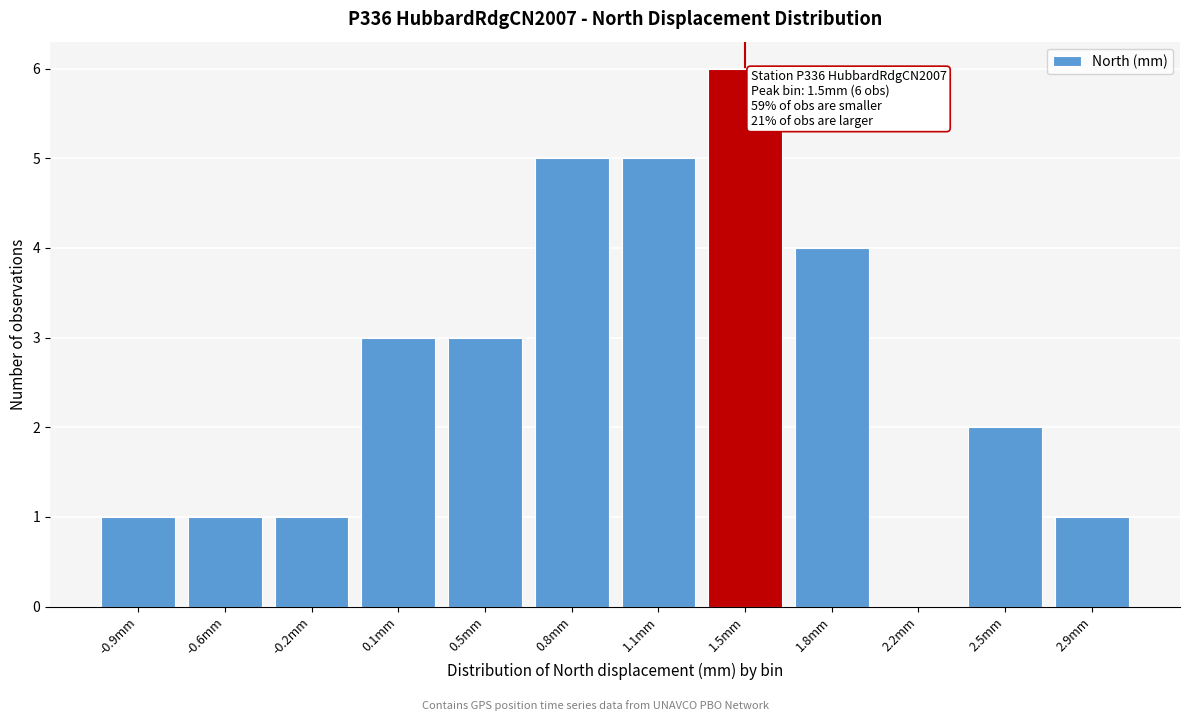

Reading left to right, list all the values displayed in this chart.

-0.9mm=1	-0.6mm=1	-0.2mm=1	0.1mm=3	0.5mm=3	0.8mm=5	1.1mm=5	1.5mm=6	1.8mm=4	2.2mm=0	2.5mm=2	2.9mm=1